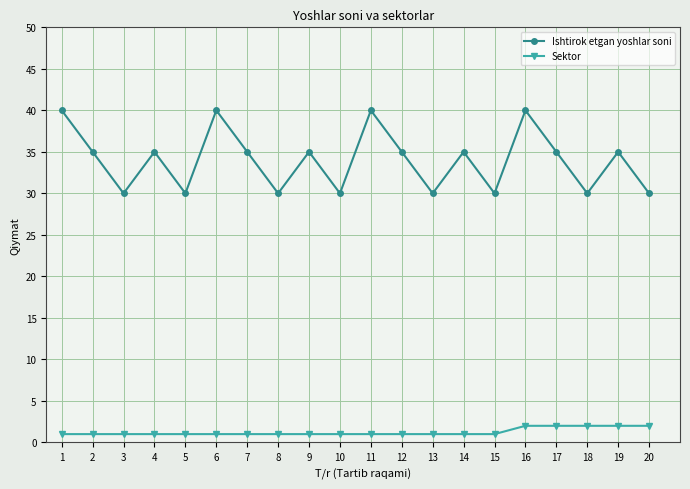

What is the greatest value displayed?

40